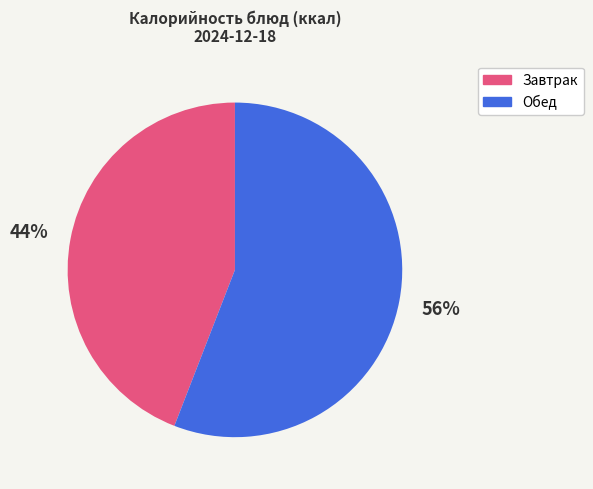

How many slices are in this pie chart?

2